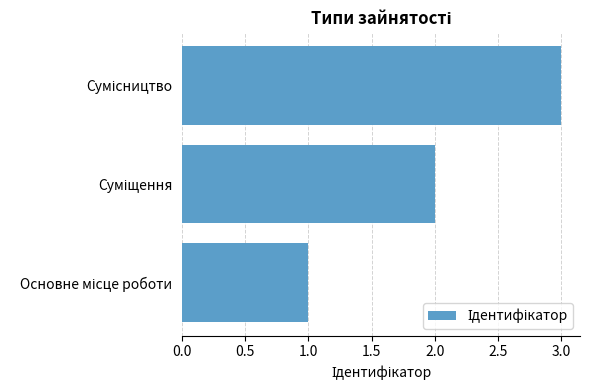

What is the sum of all values?

6